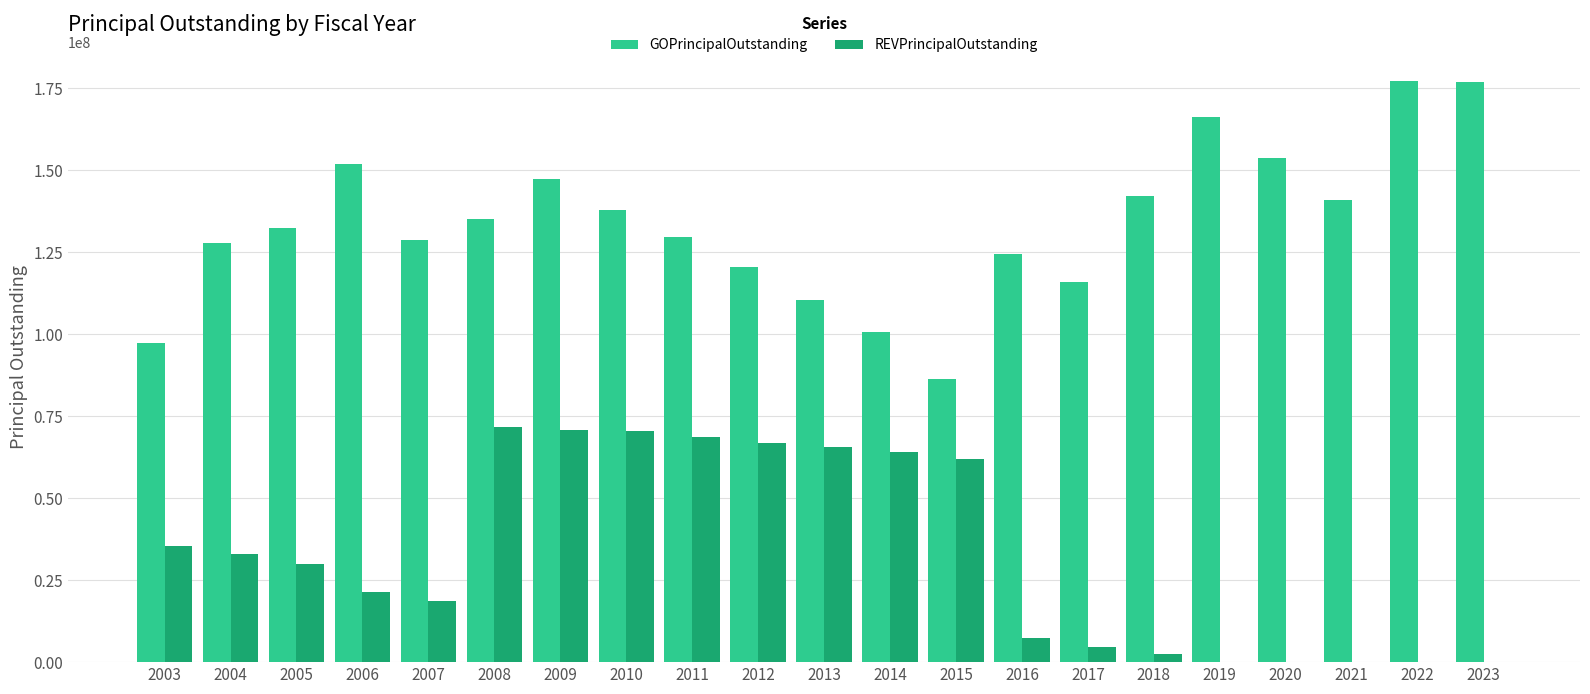

Is it true that REVPrincipalOutstanding equals 68795000.0 at 2011?

True